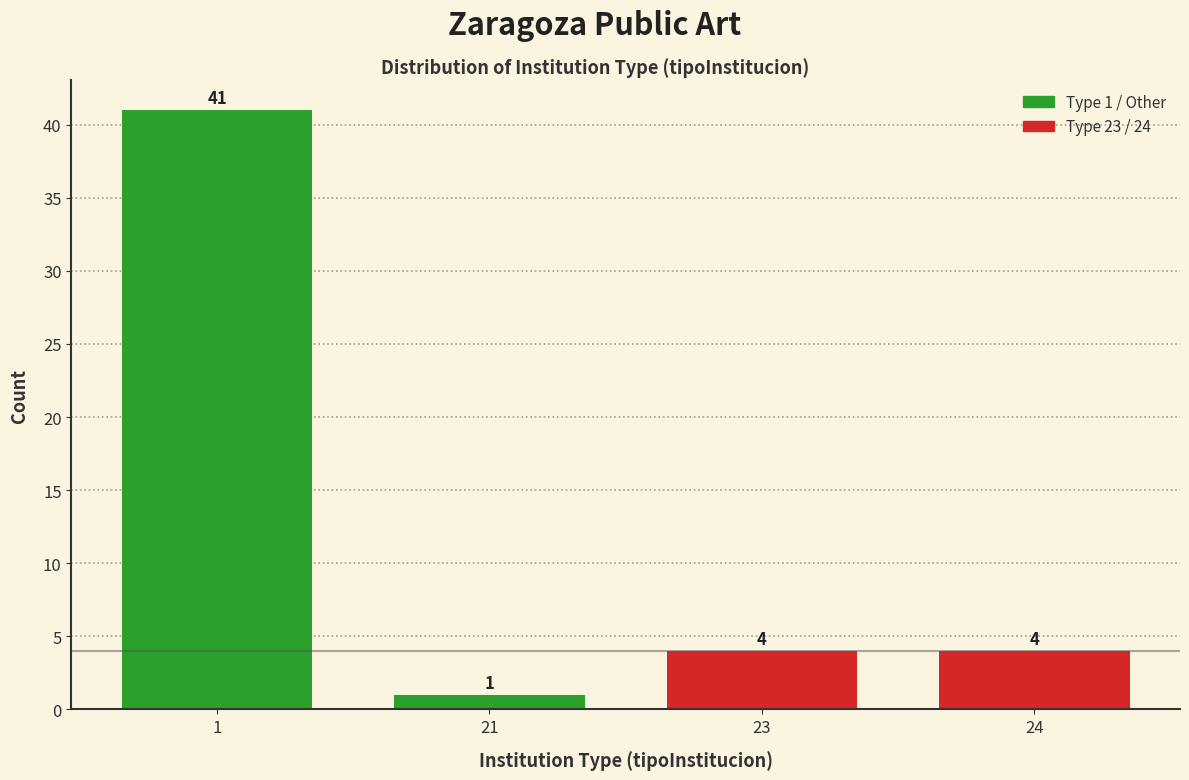

Reading left to right, list all the values displayed in this chart.

1=41	21=1	23=4	24=4